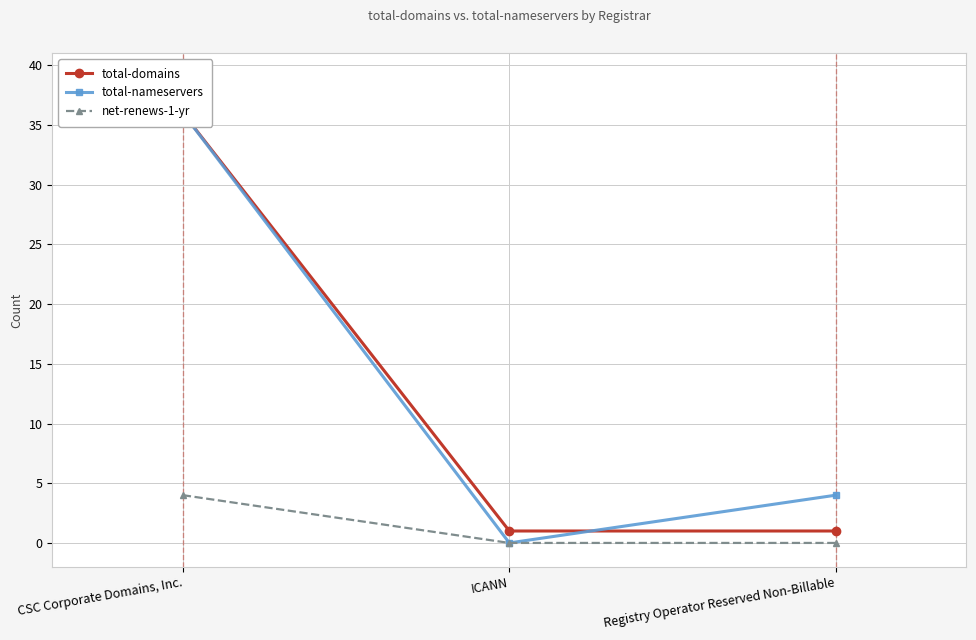

How many values in the total-nameservers series exceed 4?

1